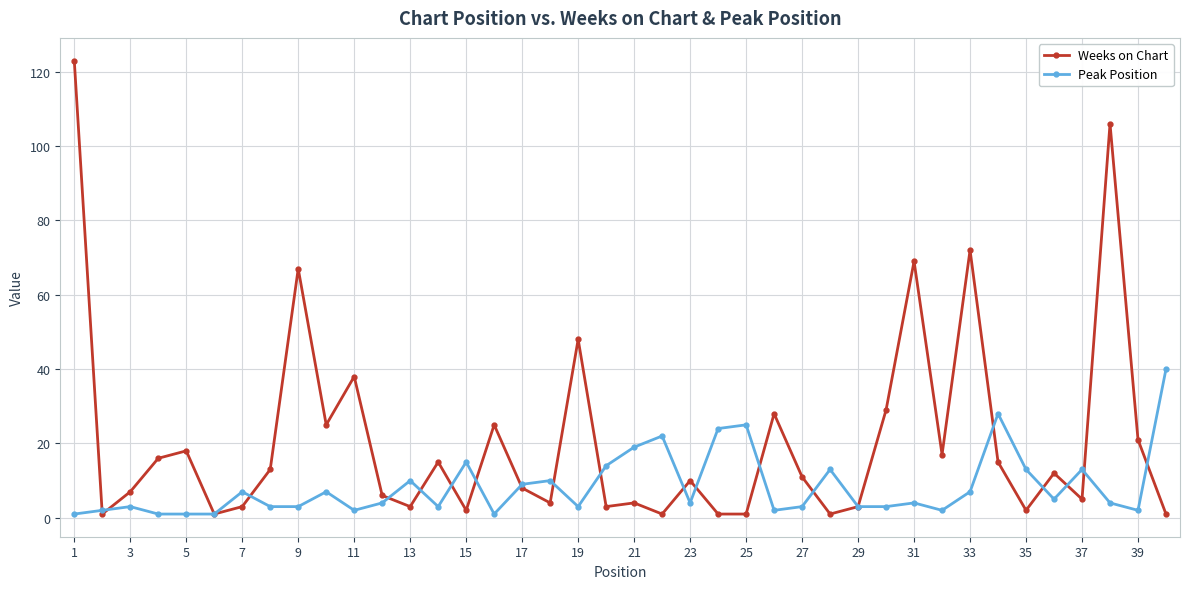

What is the maximum value for Weeks on Chart?

123